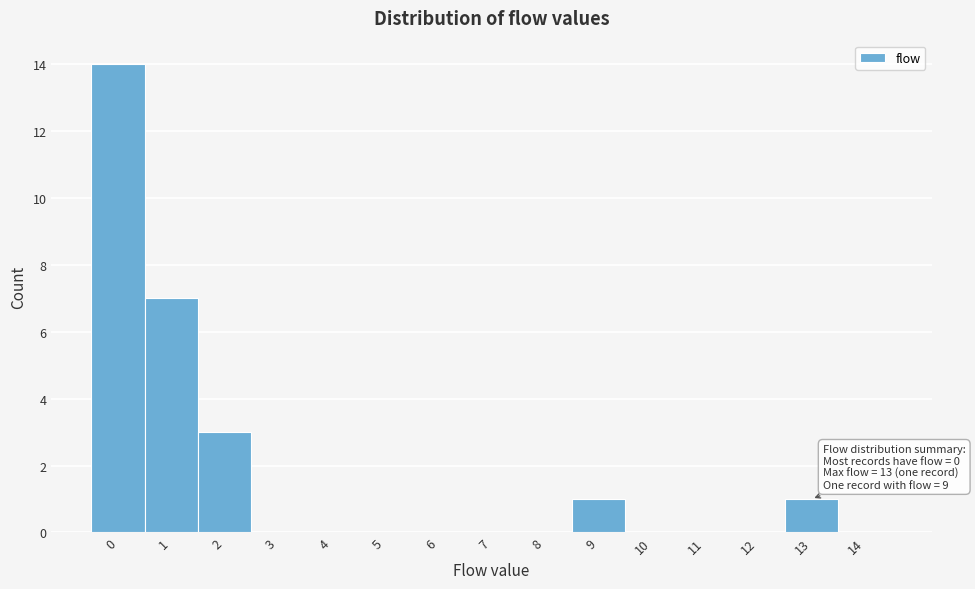

Reading left to right, extract all data points from this chart.

0=14	1=7	2=3	3=0	4=0	5=0	6=0	7=0	8=0	9=1	10=0	11=0	12=0	13=1	14=0